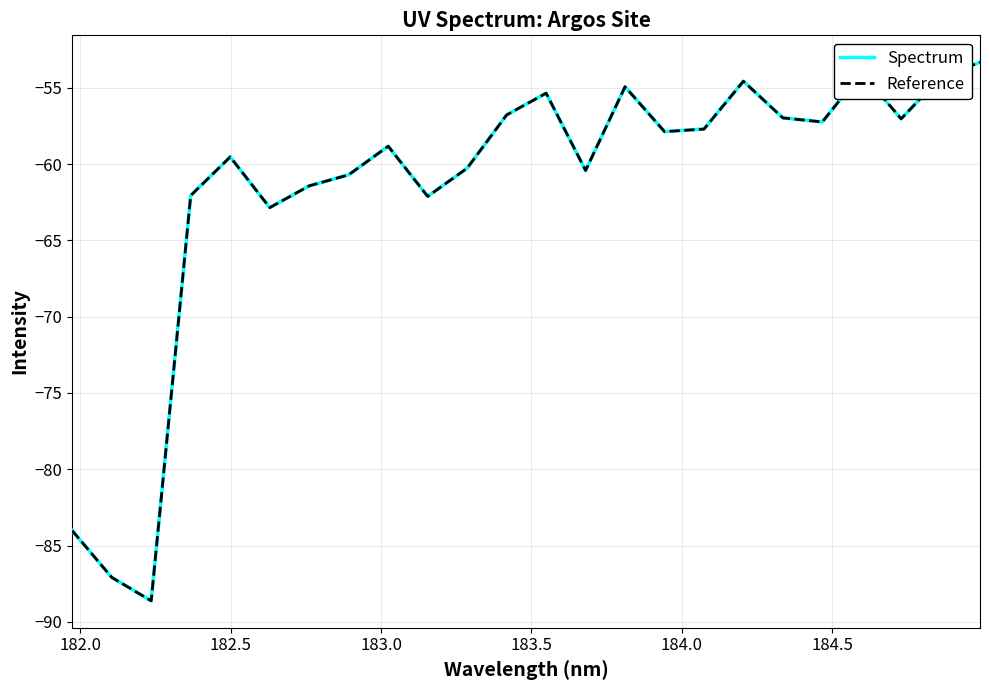

Does the chart display data point markers on the line(s)?

No